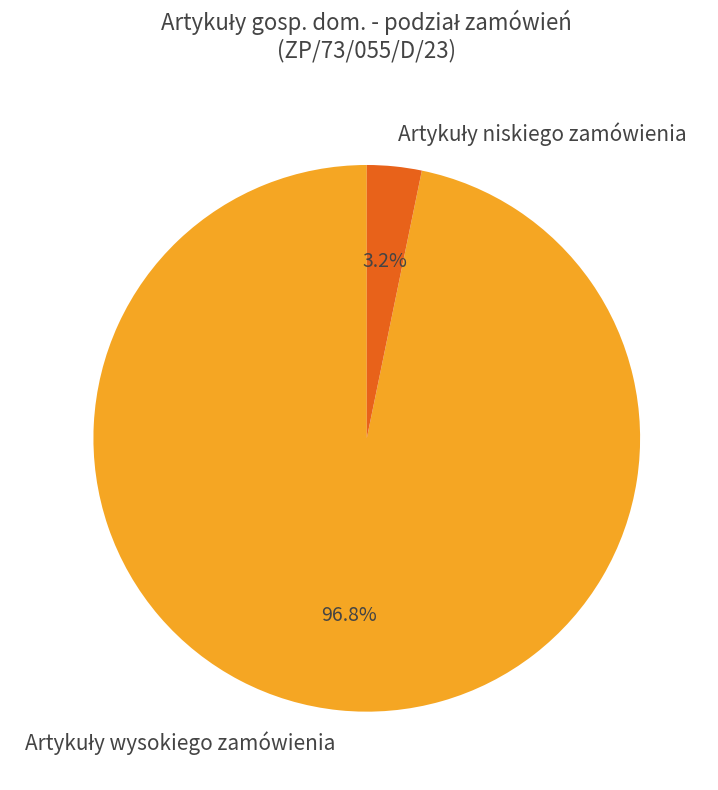

Is there any slice that represents more than half of the pie?

Yes